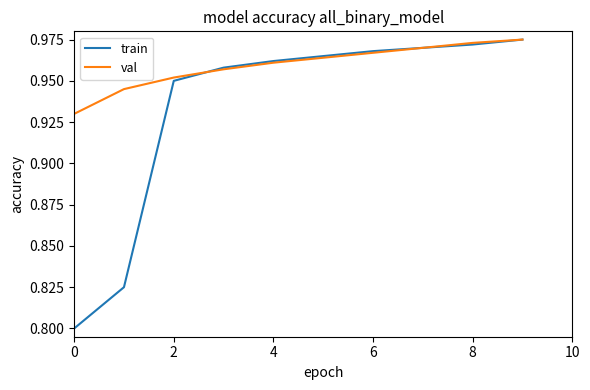

Rank the series by their average value, from lowest to highest.

train, val